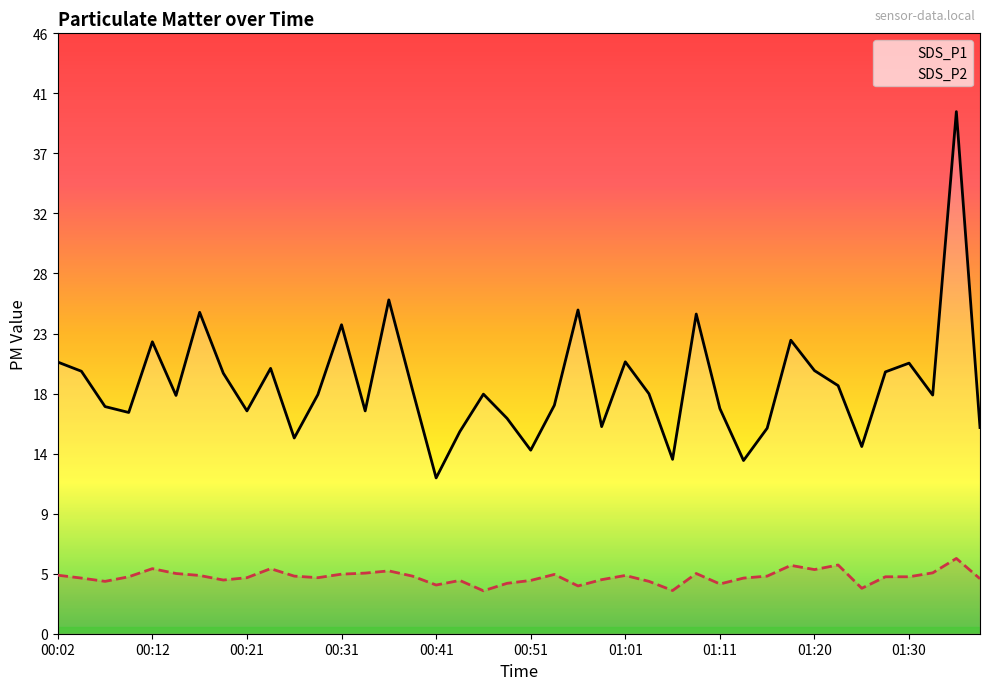

Is this an area chart (filled region under the line)?

No